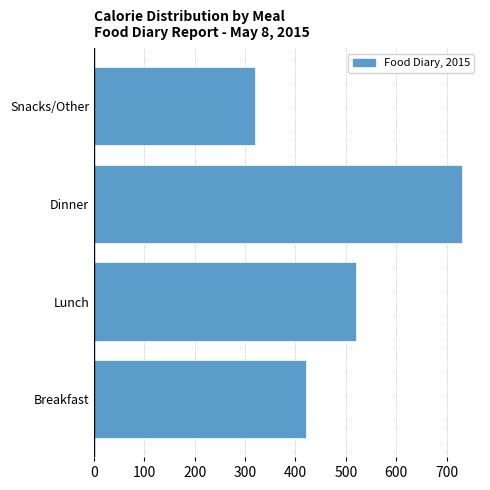

Reading bottom to top, transcribe all the data shown in this chart.

Breakfast=420	Lunch=520	Dinner=730	Snacks/Other=320